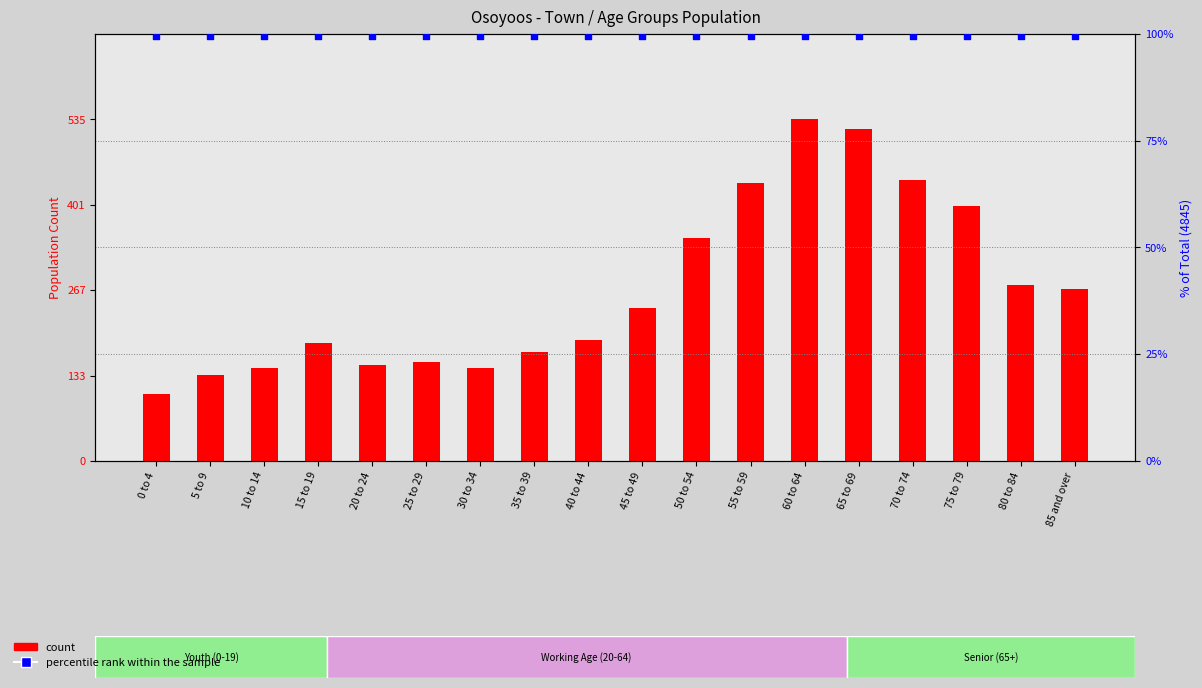

At which category is the sum across all series the highest?

60 to 64